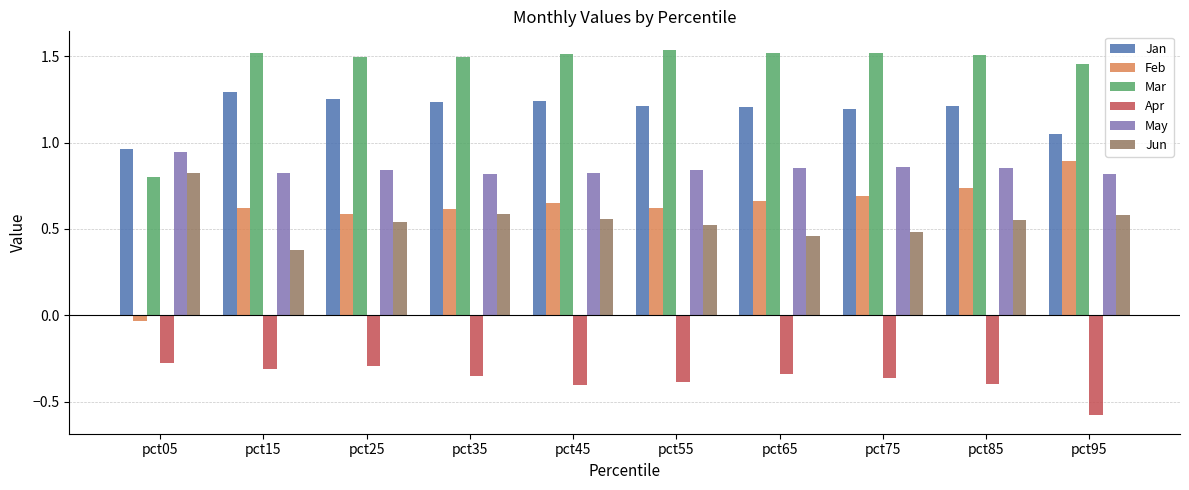

The Feb series shows 1.0 at pct65. True or false?

False